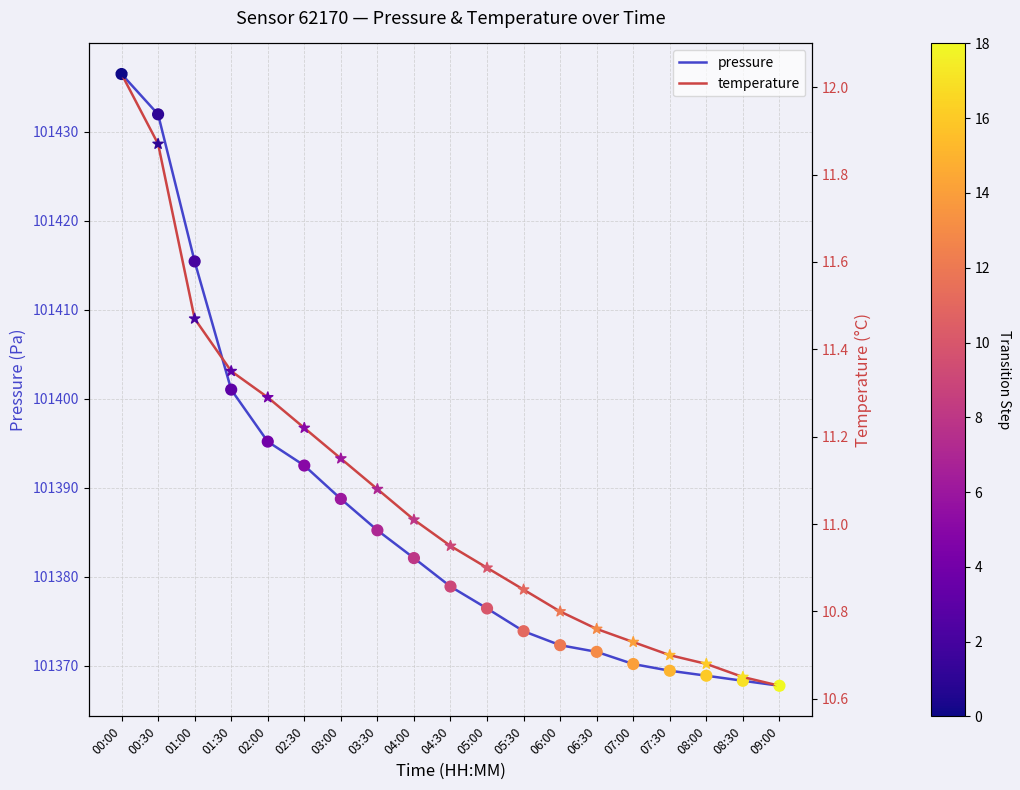

At how many categories does at least one series exceed 76197?

19